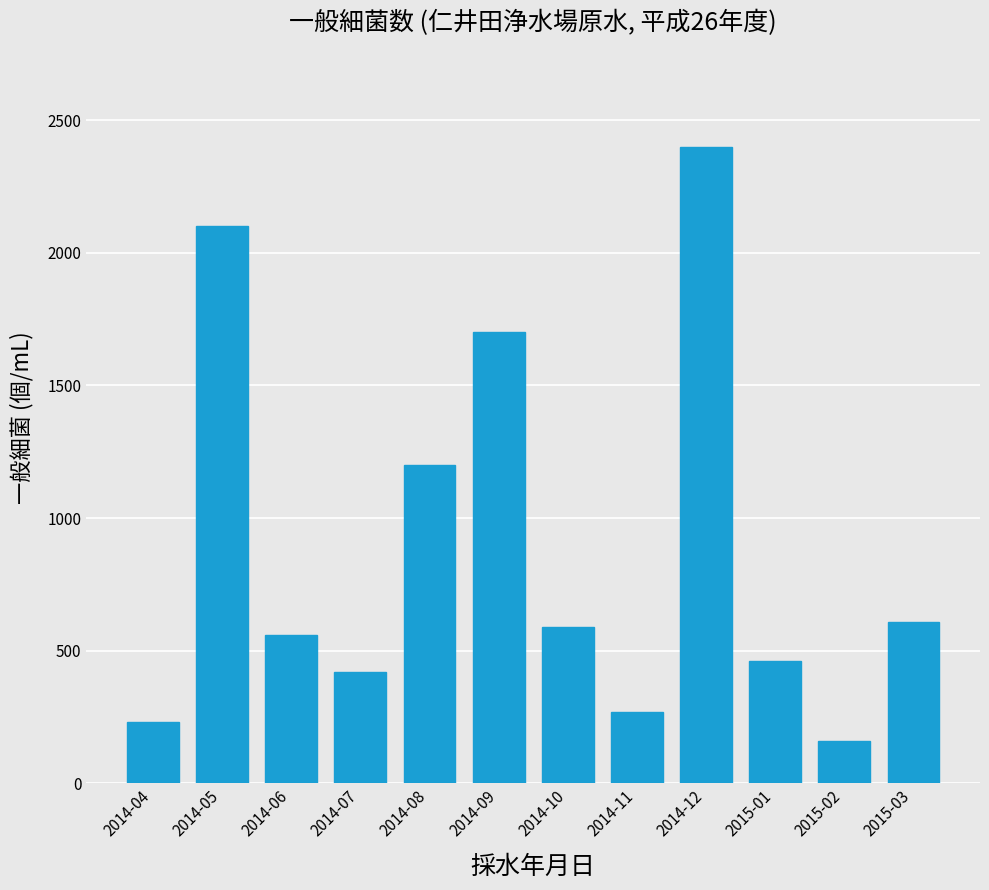

At which label is the value closest to 1280?

2014-08